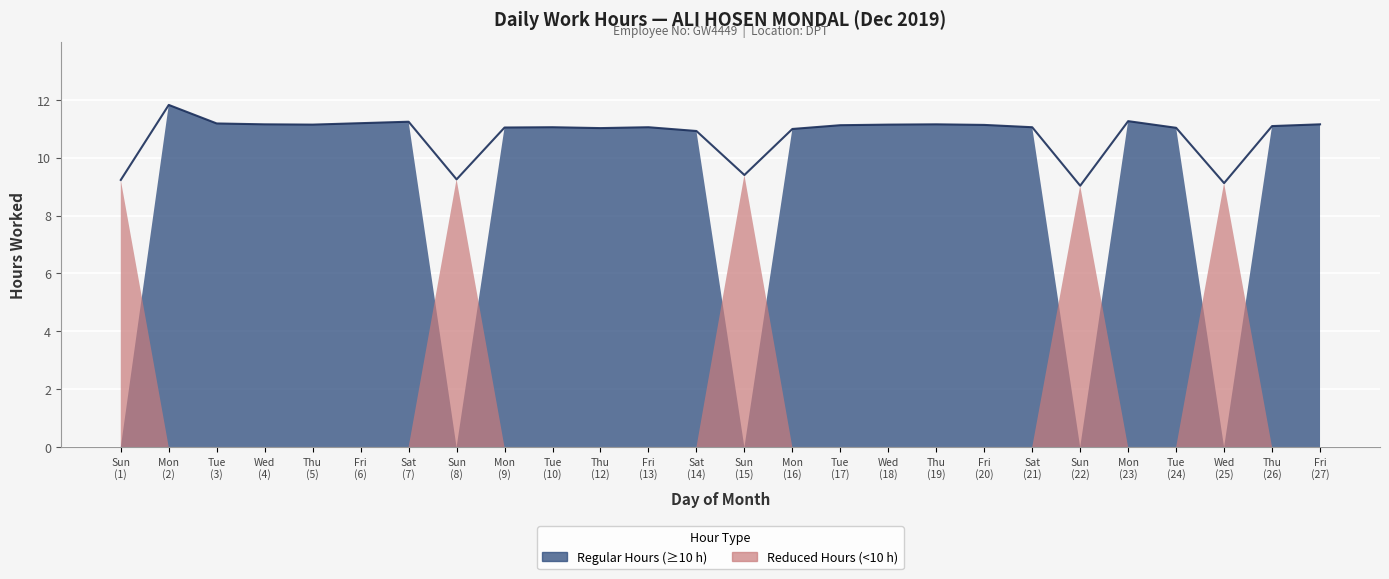

Which label corresponds to the smallest value in the chart?

22